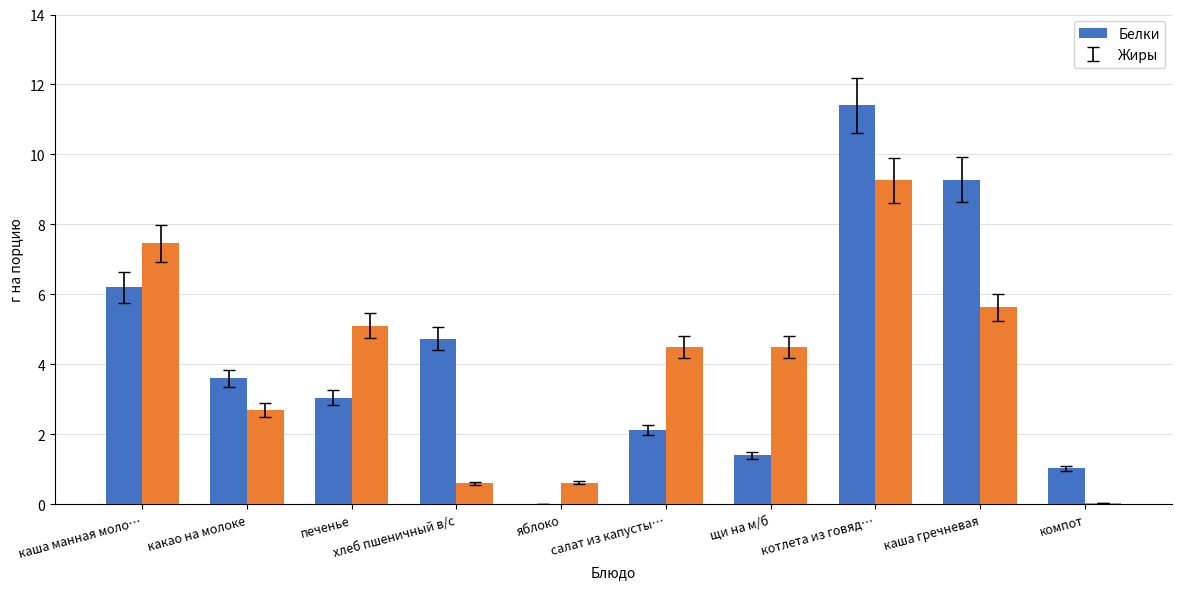

Is the value of Жиры at щи на м/б greater than the value of Белки at котлета из говяд…?

No